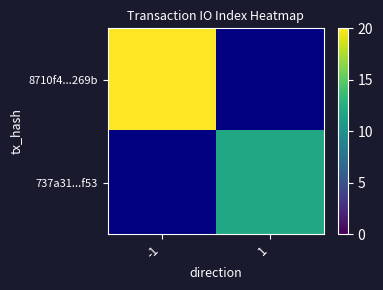

At which label is 8710f4...269b closest to 20?

-1